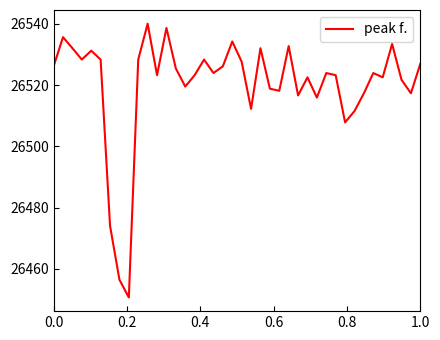

What is the smallest value displayed?

26450.7